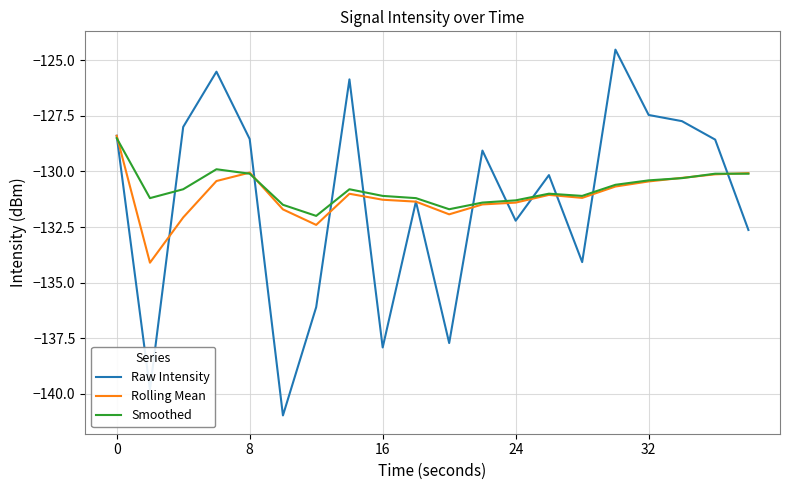

Which series has the widest spread of values?

Raw Intensity